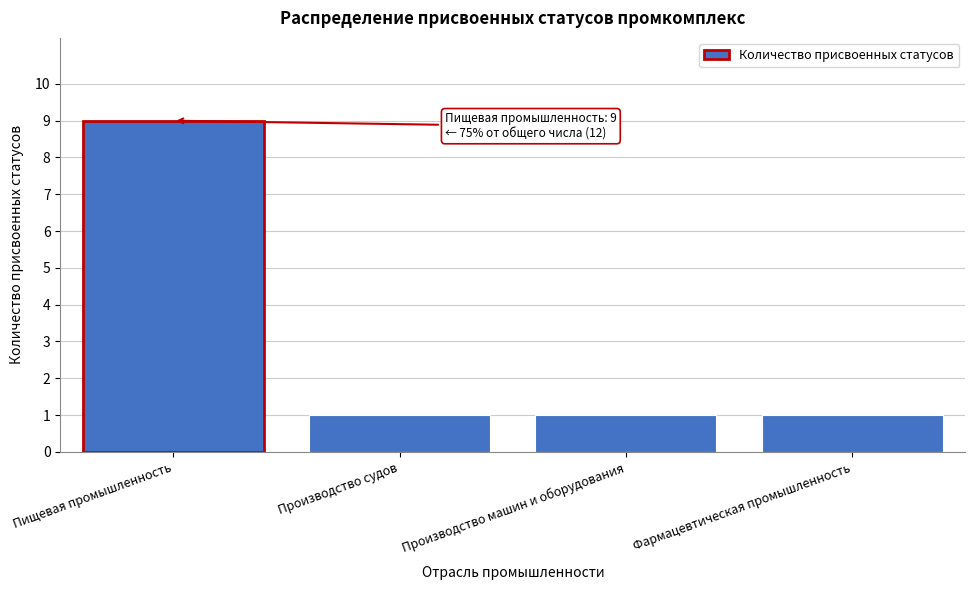

Reading left to right, list all the values displayed in this chart.

9	1	1	1